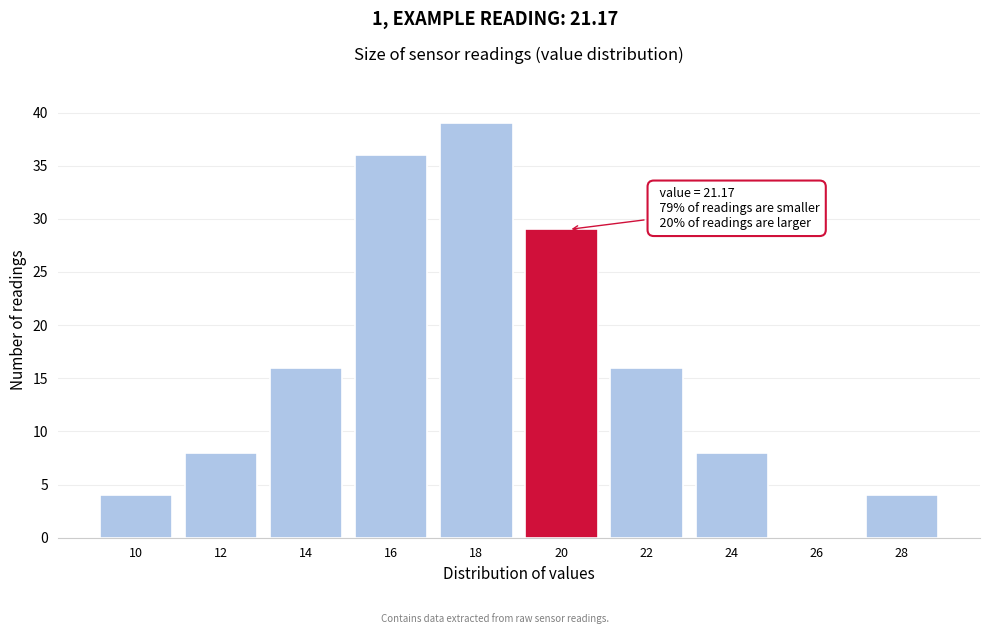

Reading left to right, transcribe all the data shown in this chart.

10=4	12=8	14=16	16=36	18=39	20=29	22=16	24=8	26=0	28=4